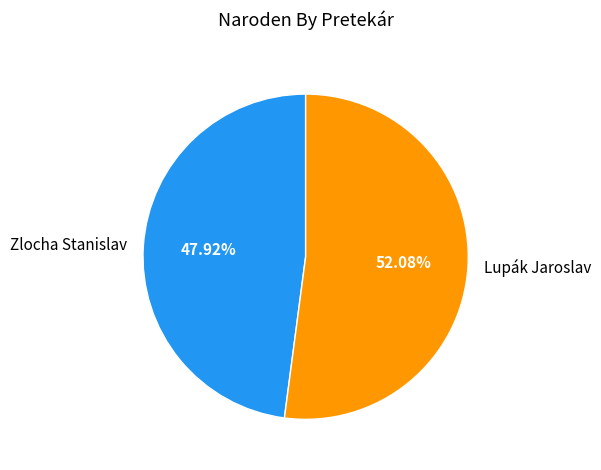

To the nearest percent, what is the difference between the Zlocha Stanislav and Lupák Jaroslav slice percentages?

4%